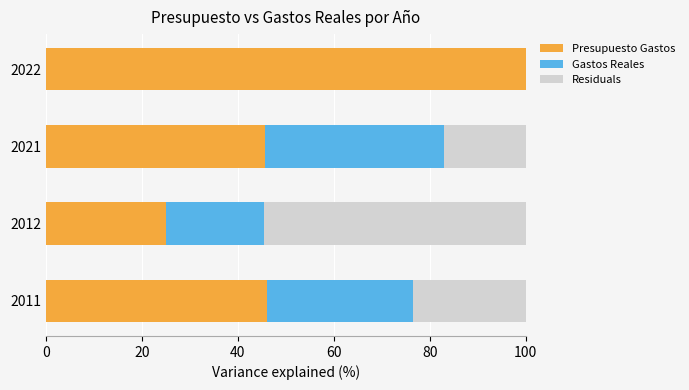

Is it true that Presupuesto Gastos equals 25.1 at 2012?

True